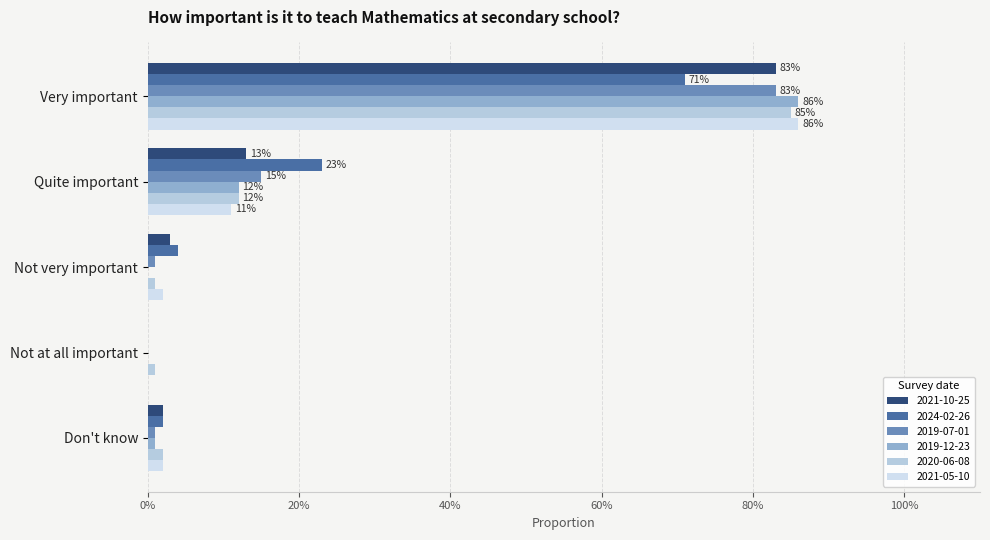

The 2019-07-01 series shows 0.2 at Quite important. True or false?

False